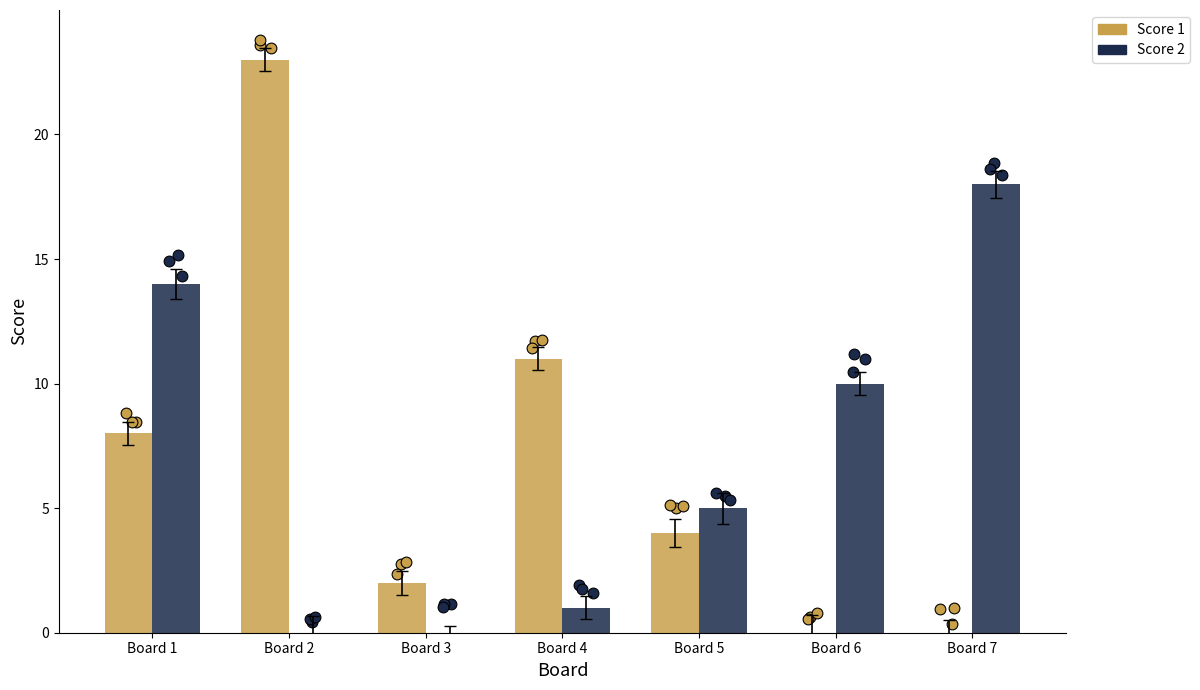

Which series has the widest spread of Y values?

Score 1